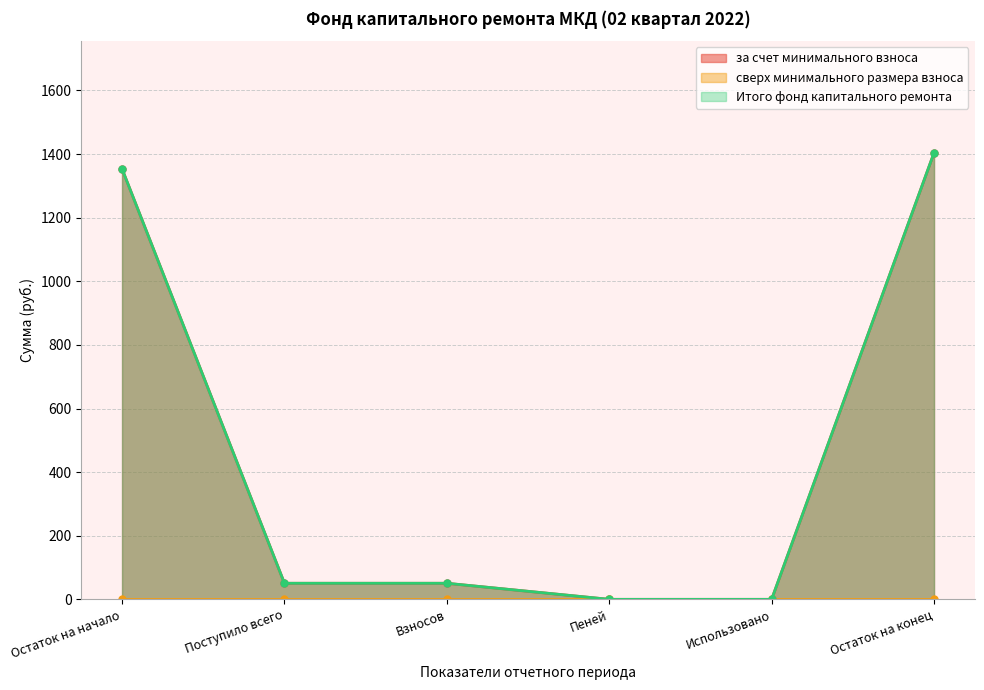

At which label does за счет минимального взноса first exceed 50?

Остаток на начало